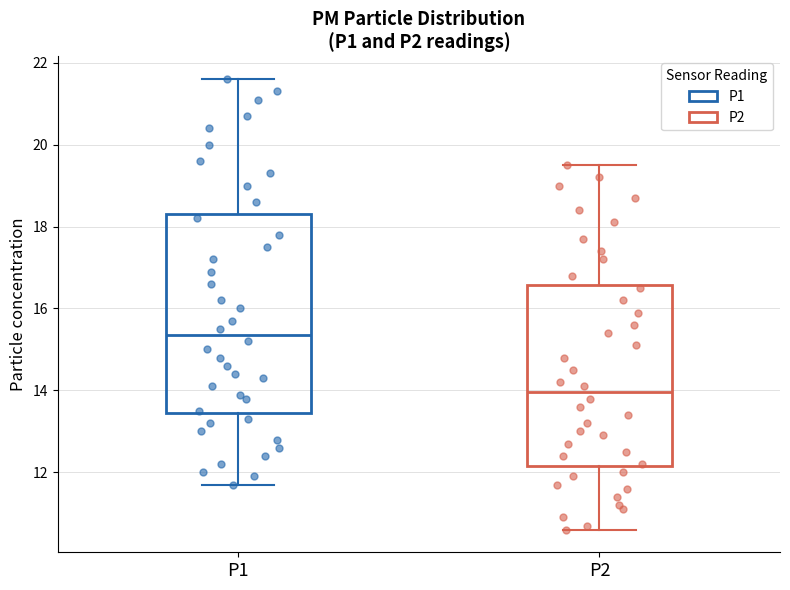

Where does the median line of the box for P1 sit on the y-axis? The values are not printed on the chart, so give them approximately, as read against the axis.

15.4